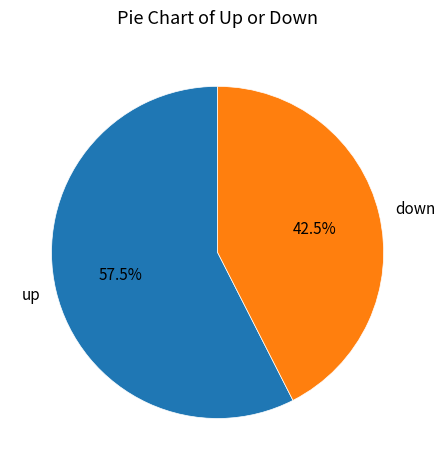

Which slice is the smallest?

down